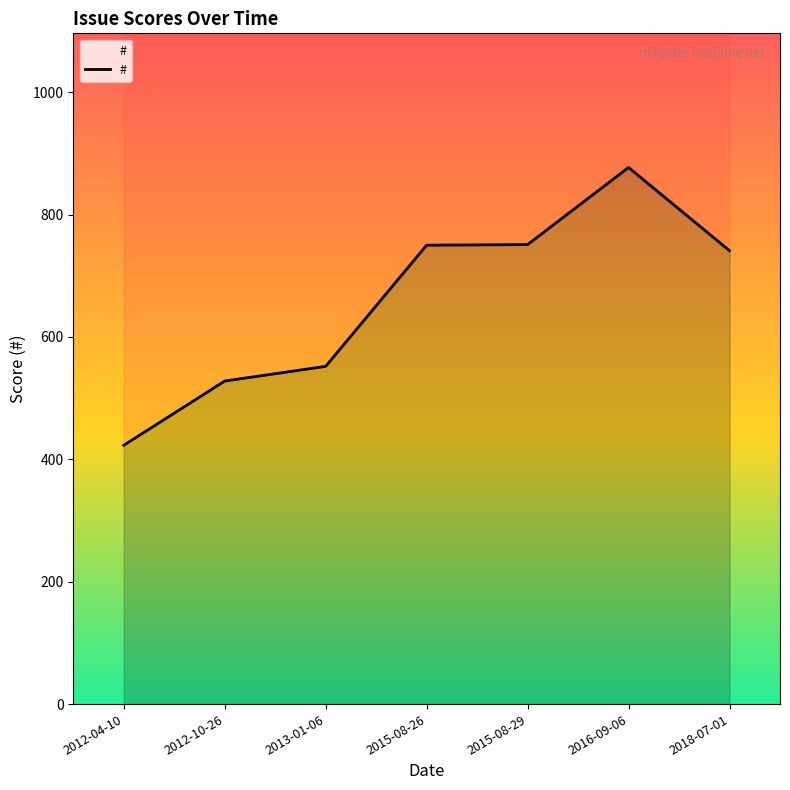

What is the ratio of the value at 2015-08-29 to the value at 2013-01-06?

1.4